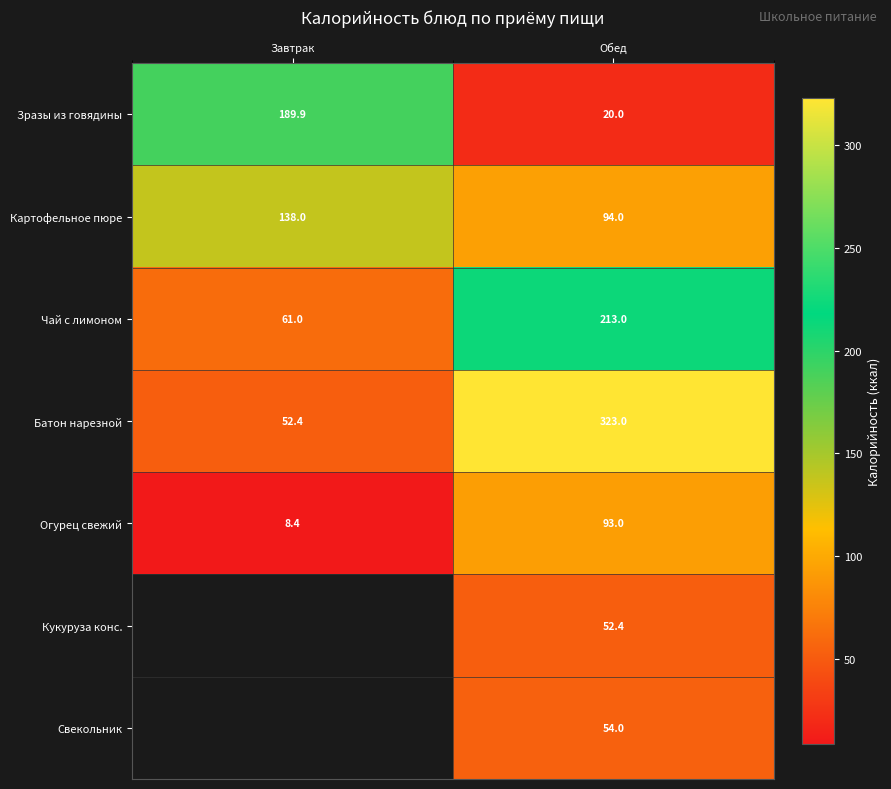

What value does the Батон нарезной series have at Обед?

323.0